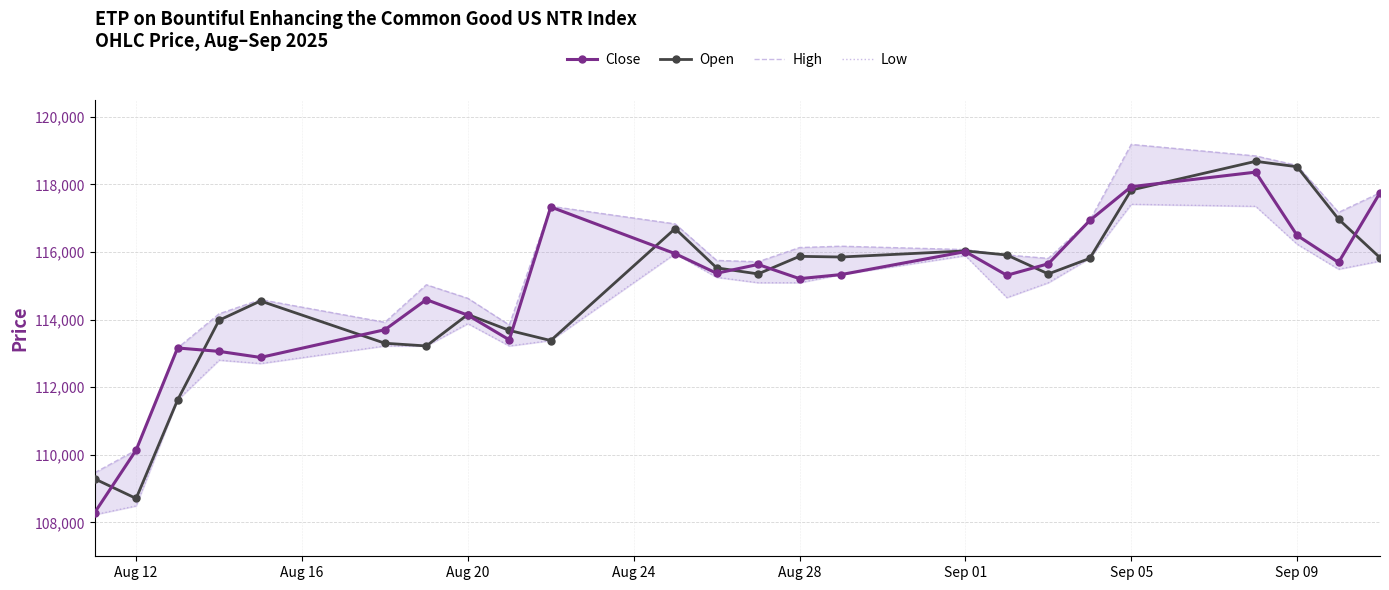

Which series has the largest range (max minus min)?

Close